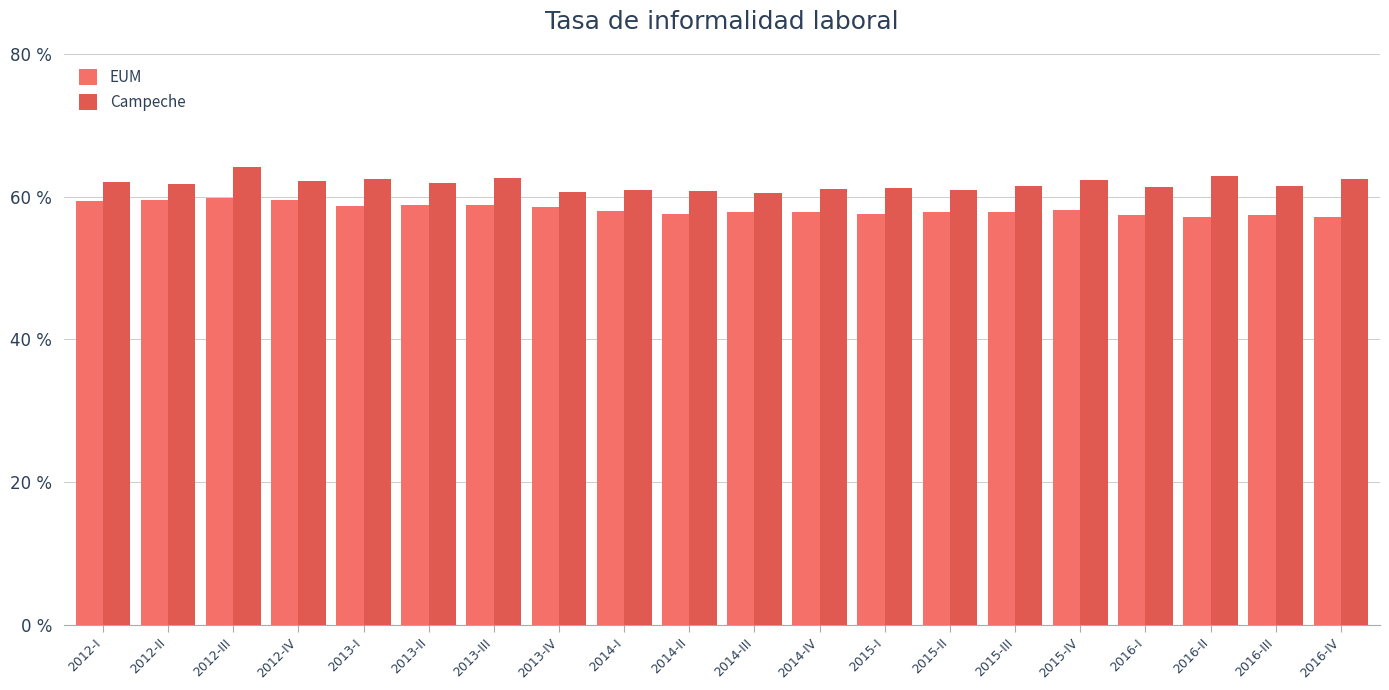

Between 2014-II and 2016-I, which series saw the biggest shift?

Campeche